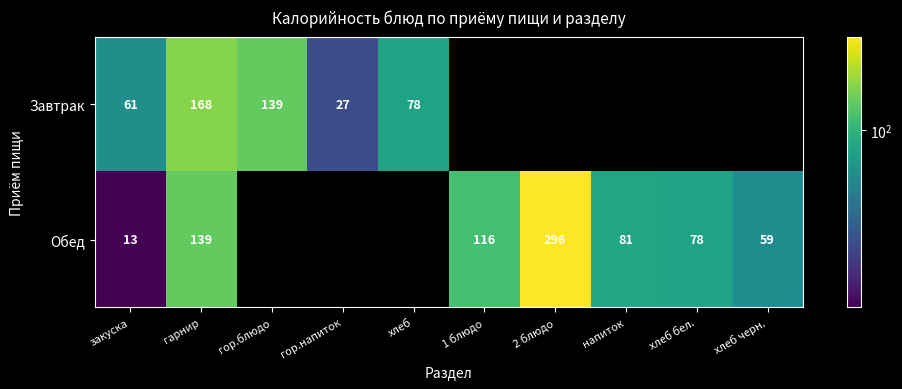

What is the difference between the Обед values at напиток and гарнир?

58